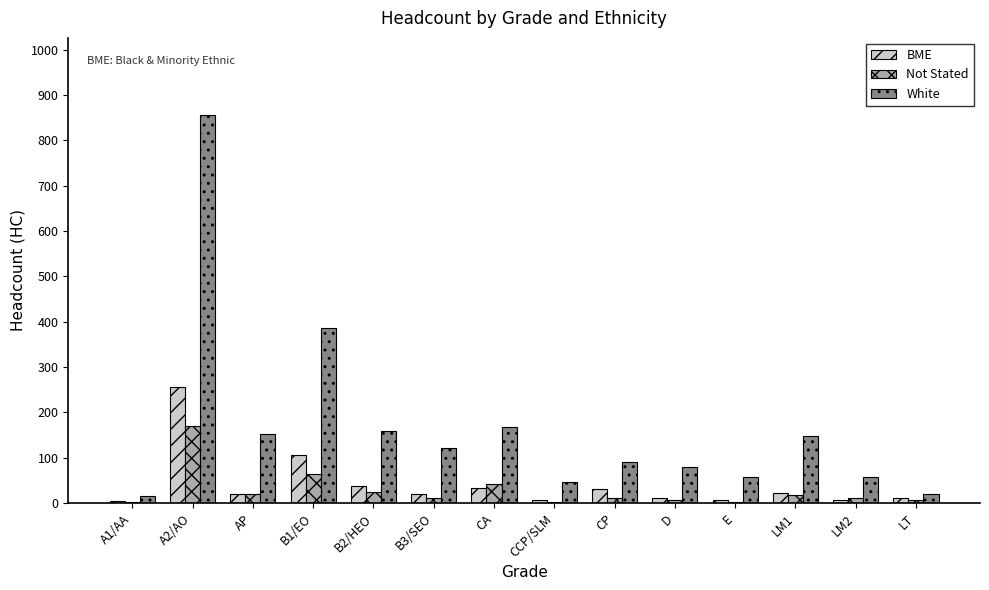

Which series changed the most between B1/EO and E?

White